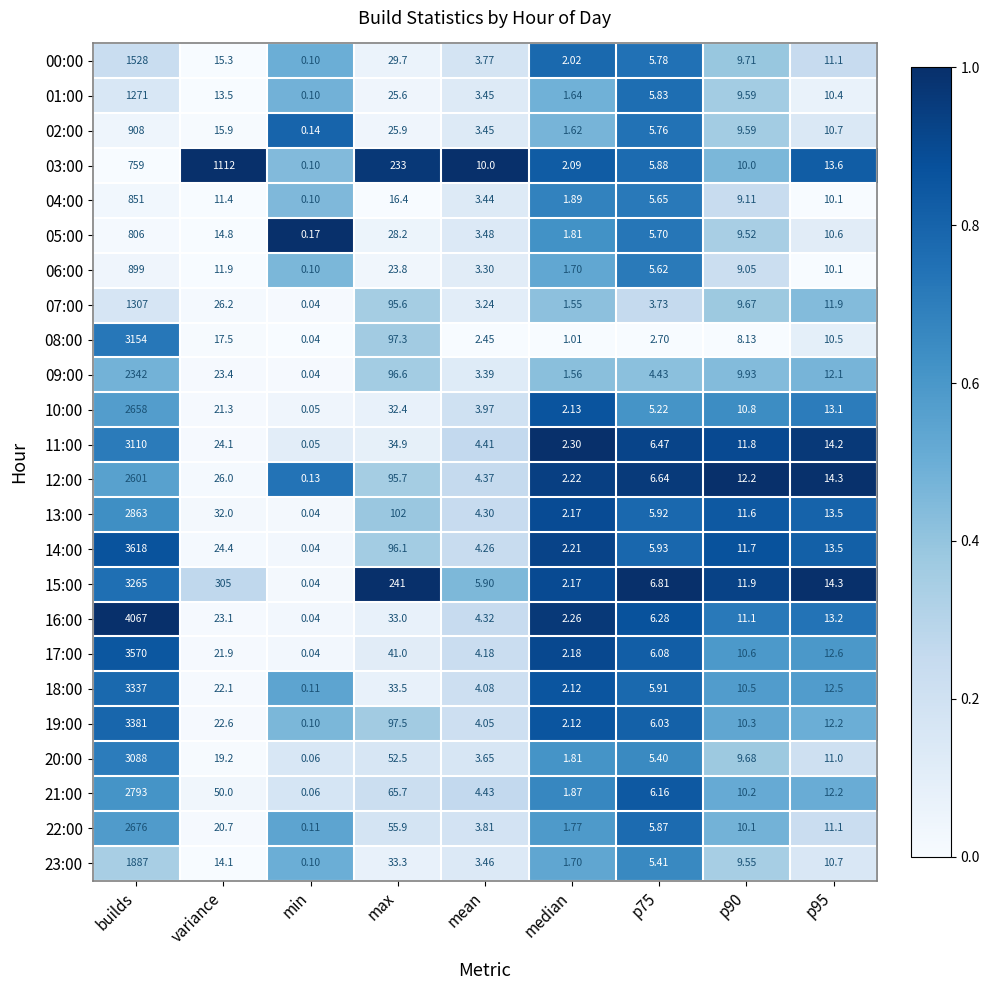

Which series has the largest total across all categories?

16:00